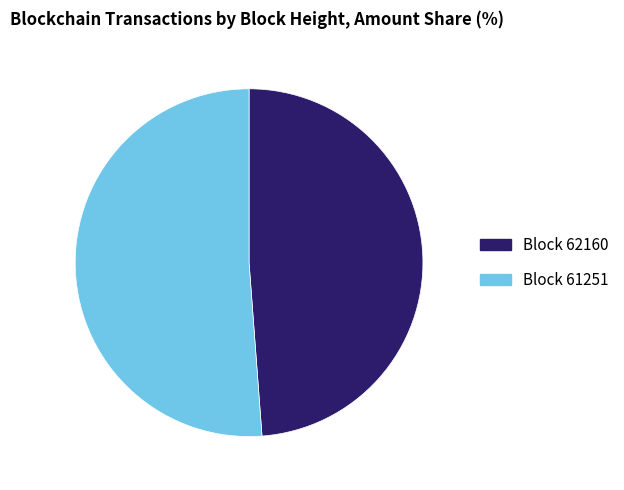

Is there any slice that represents more than half of the pie?

Yes